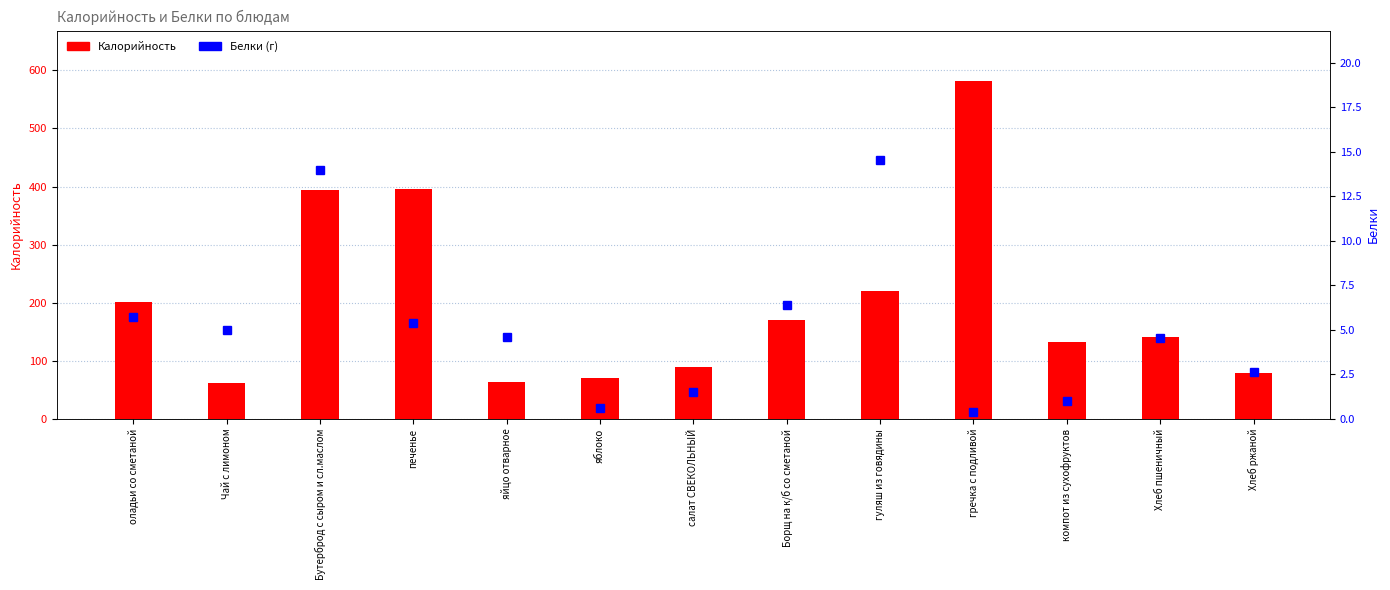

What is the difference between the maximum and second lowest values in the Калорийность series?

518.4